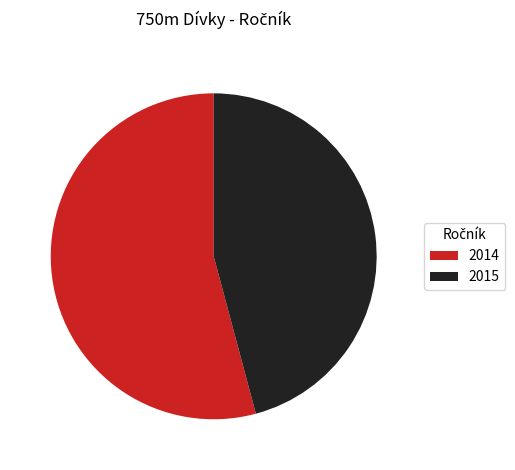

Which slice is the largest?

2014